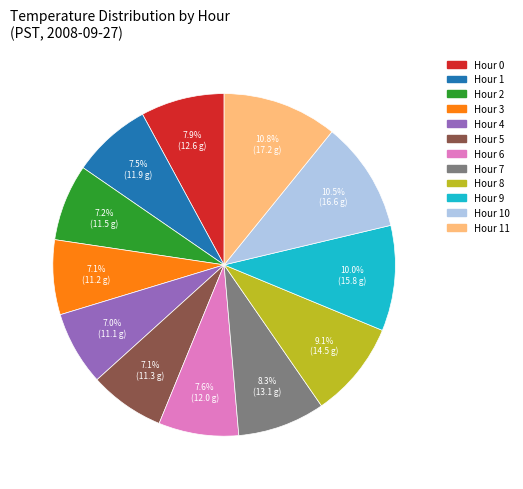

Does any single category account for the majority?

No